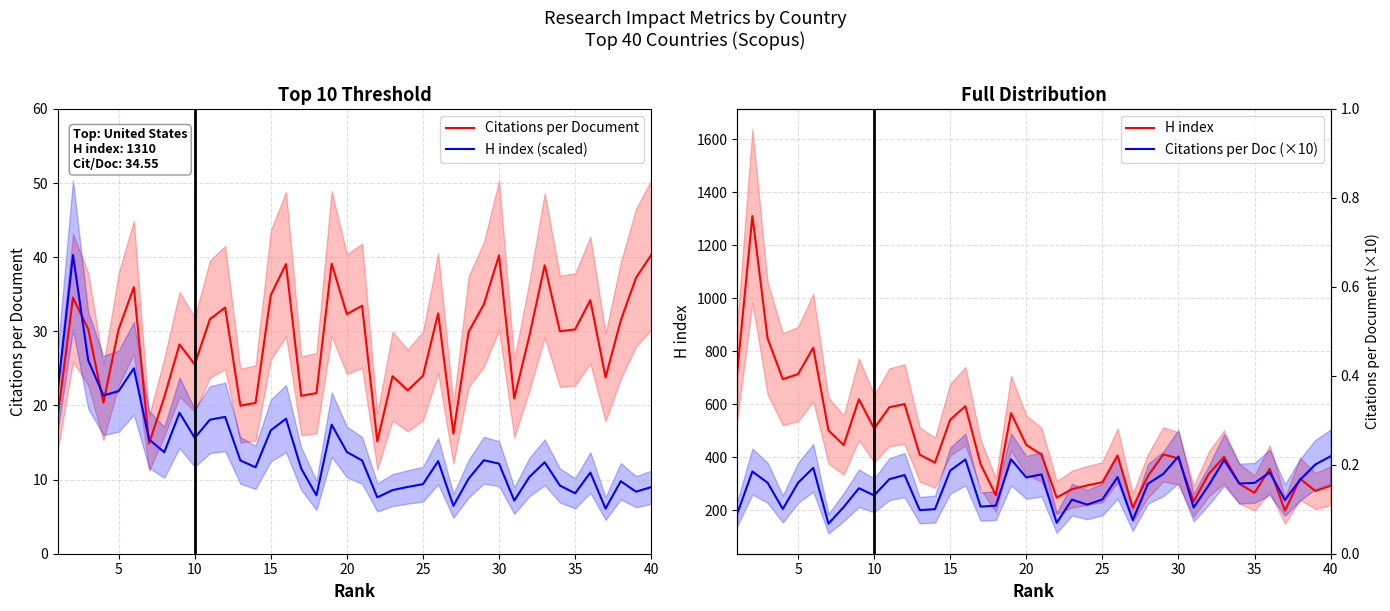

True or false: H index (scaled) and Citations per Doc (×10) cross at least once.

False